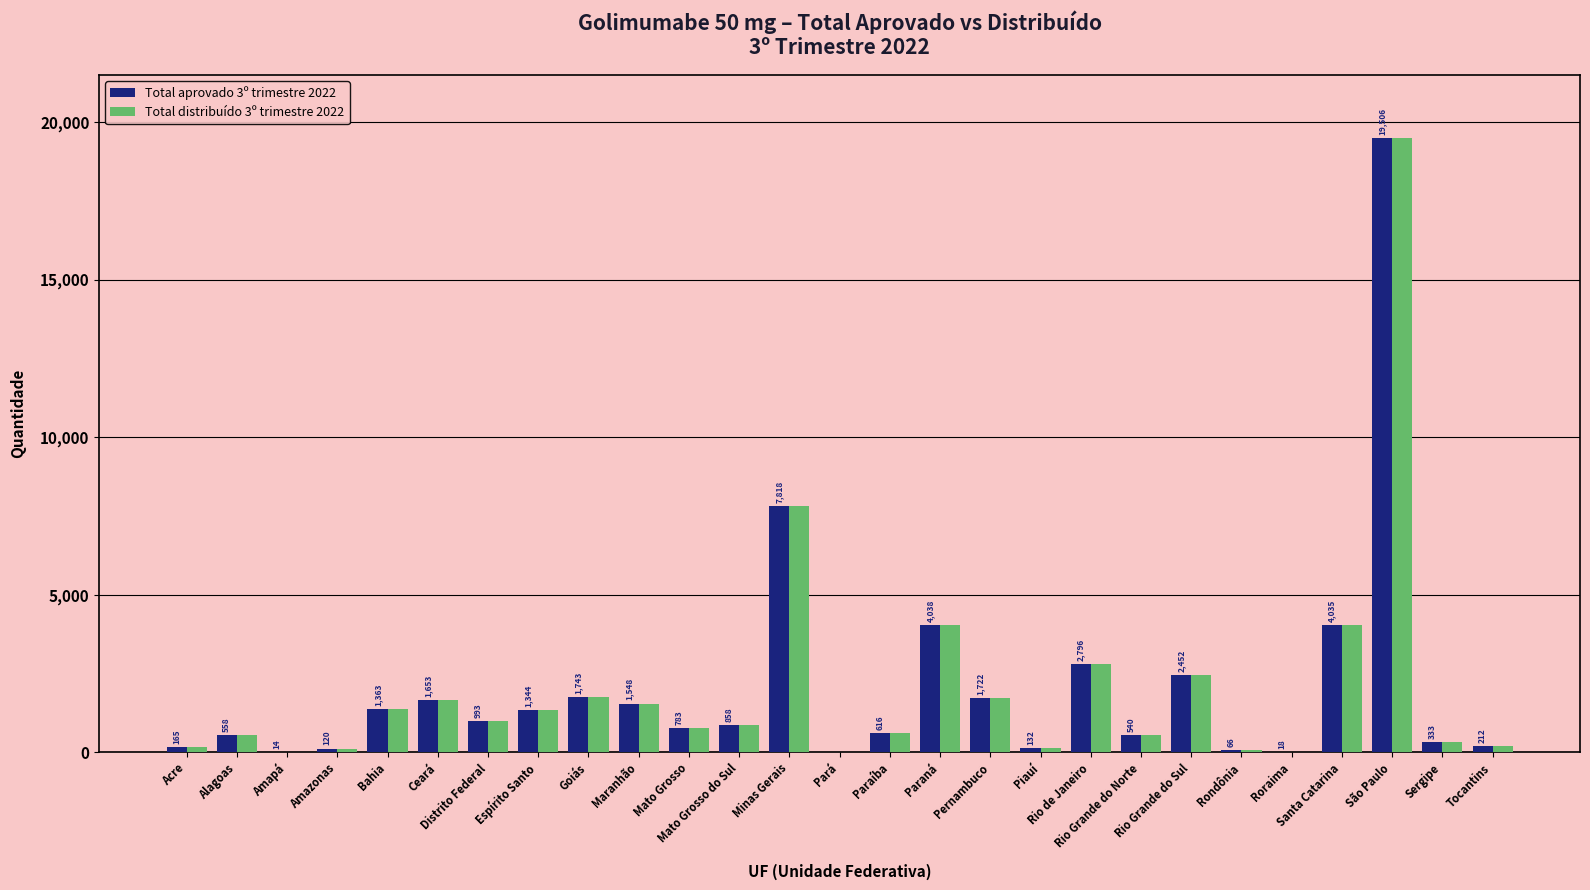

What is the maximum value shown in the chart?

19506